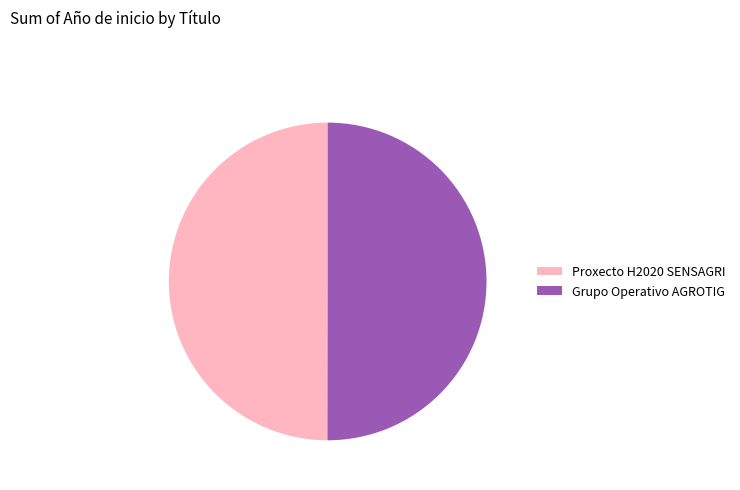

What is the ratio of the value at Grupo Operativo AGROTIG to the value at Proxecto H2020 SENSAGRI?

1.0